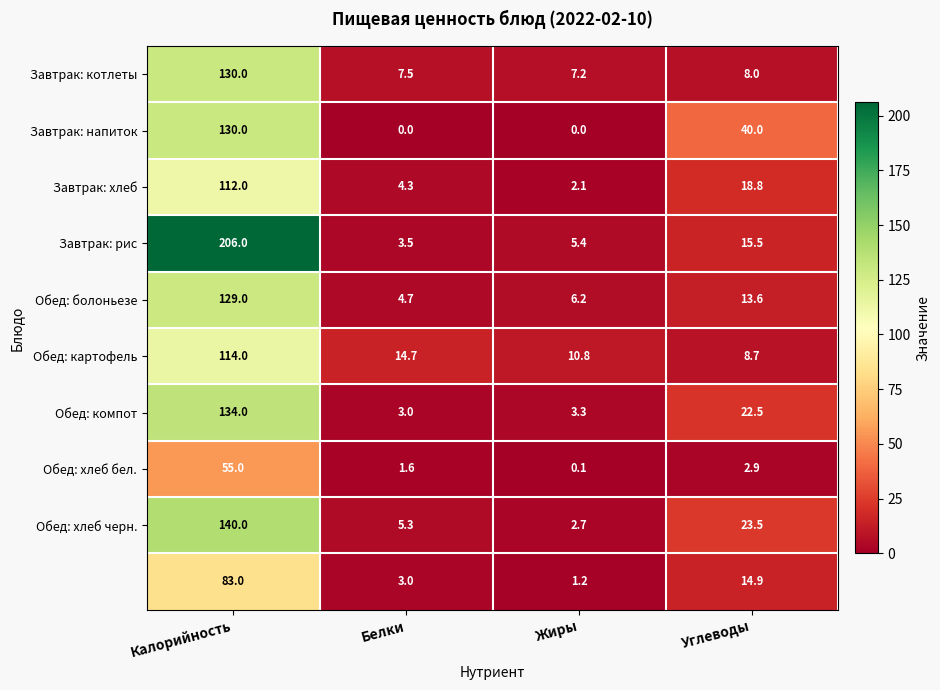

What is the total value across all series at Белки?

47.6